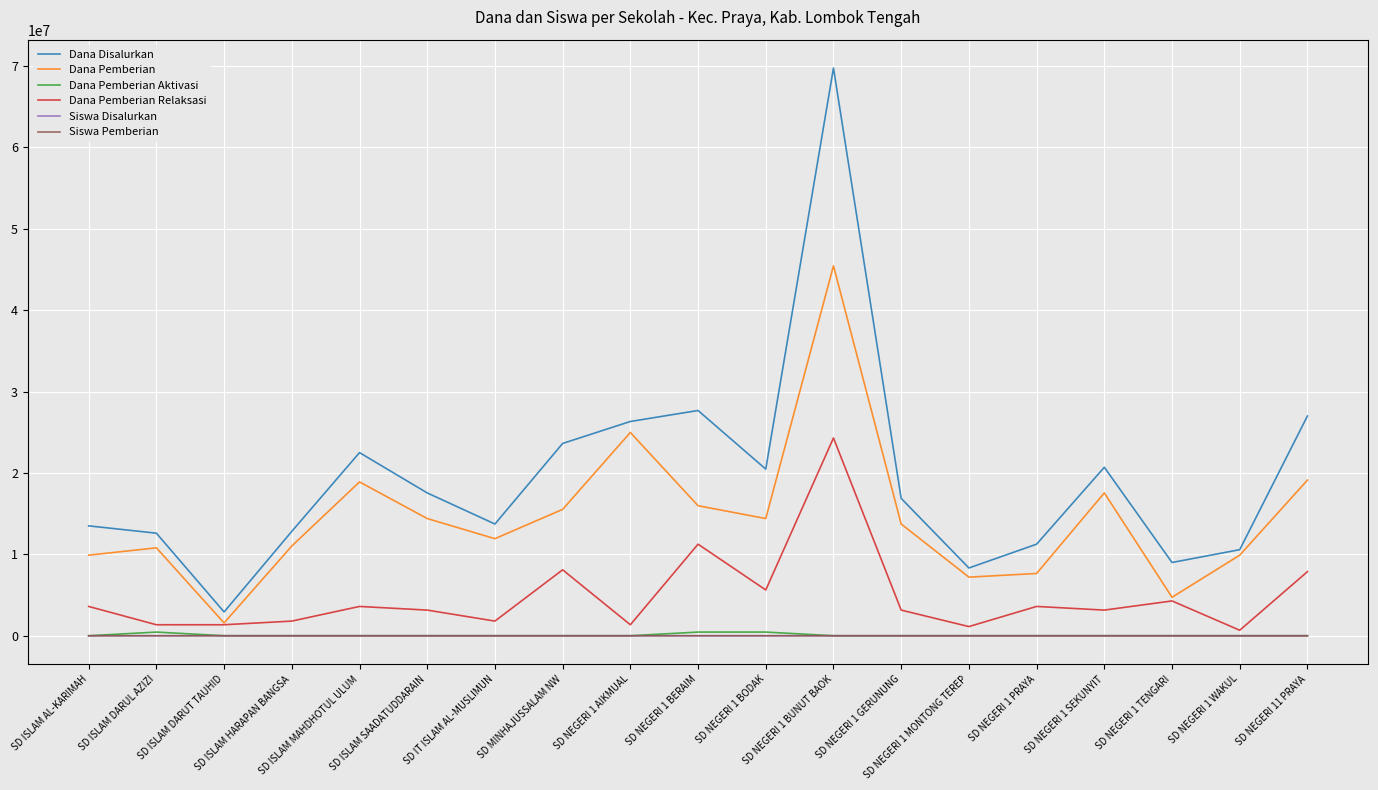

Which series has the widest spread of values?

Dana Disalurkan